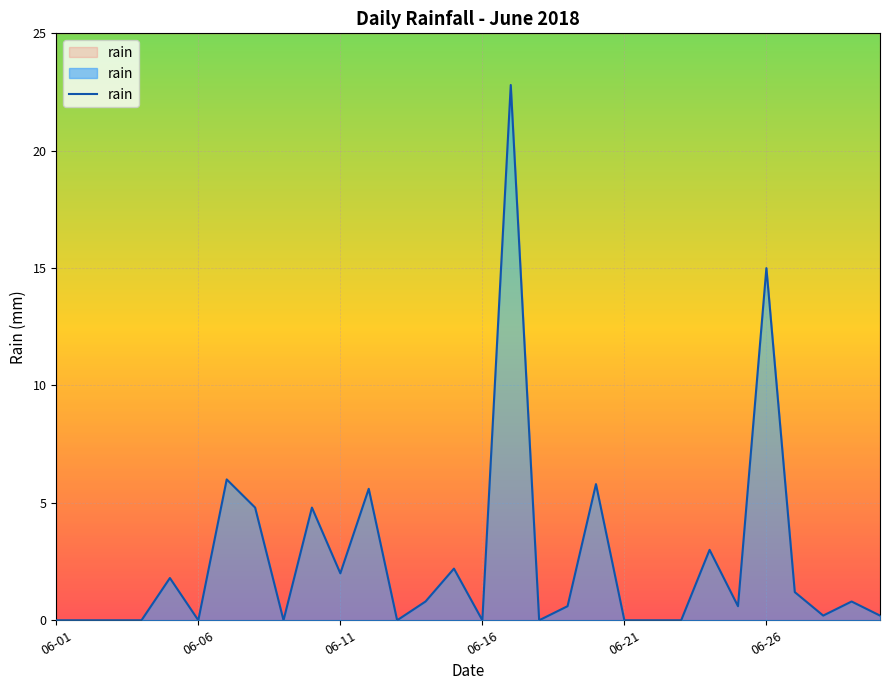

Is it true that the value at 2018-06-24 is 4.8?

False